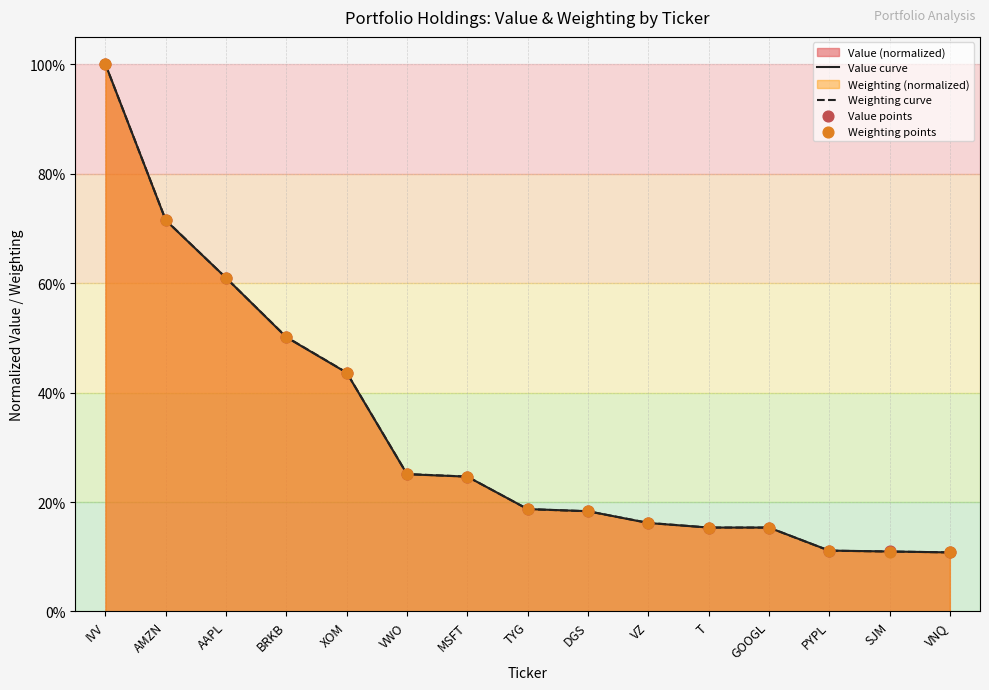

Is the value of Weighting curve at SJM greater than the value of Value points at TYG?

No